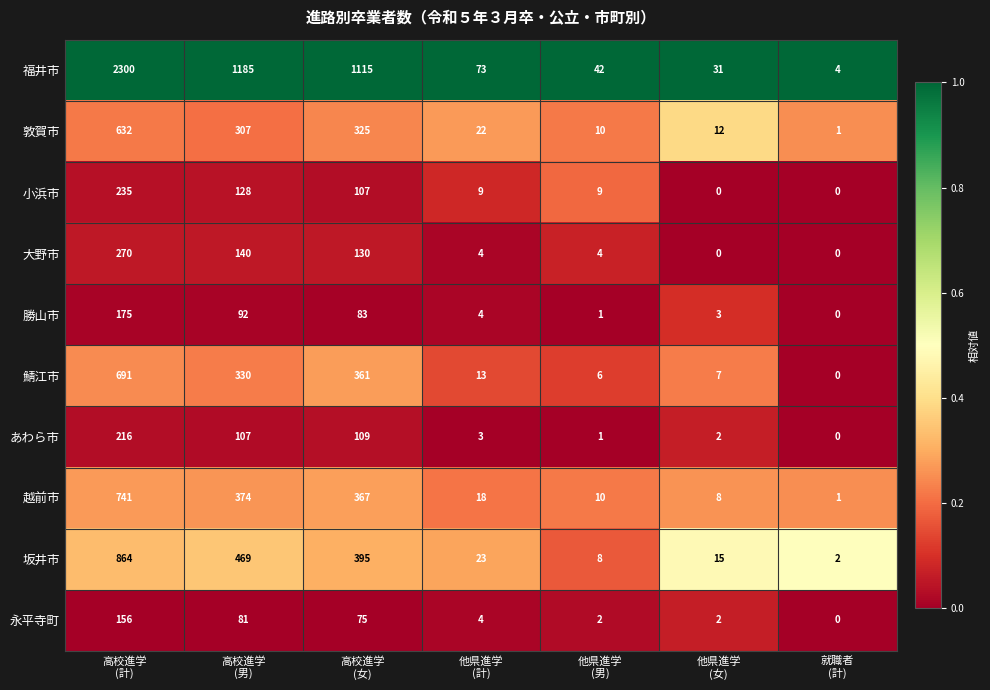

What is the difference between the highest and lowest values at 他県進学
(計)?

70